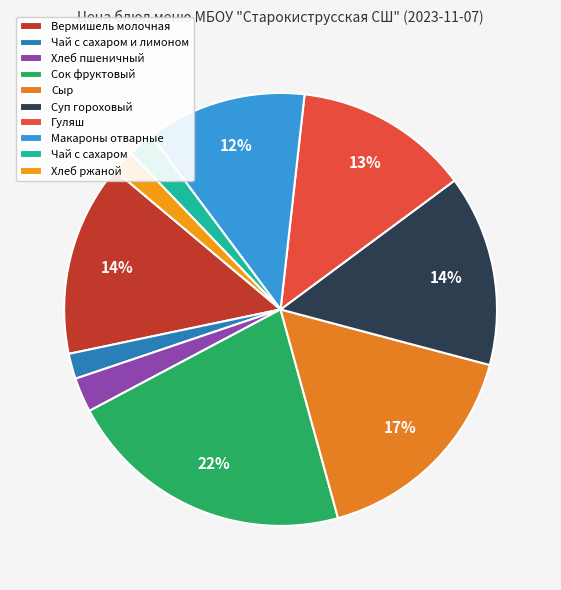

How many segments does this pie chart have?

10